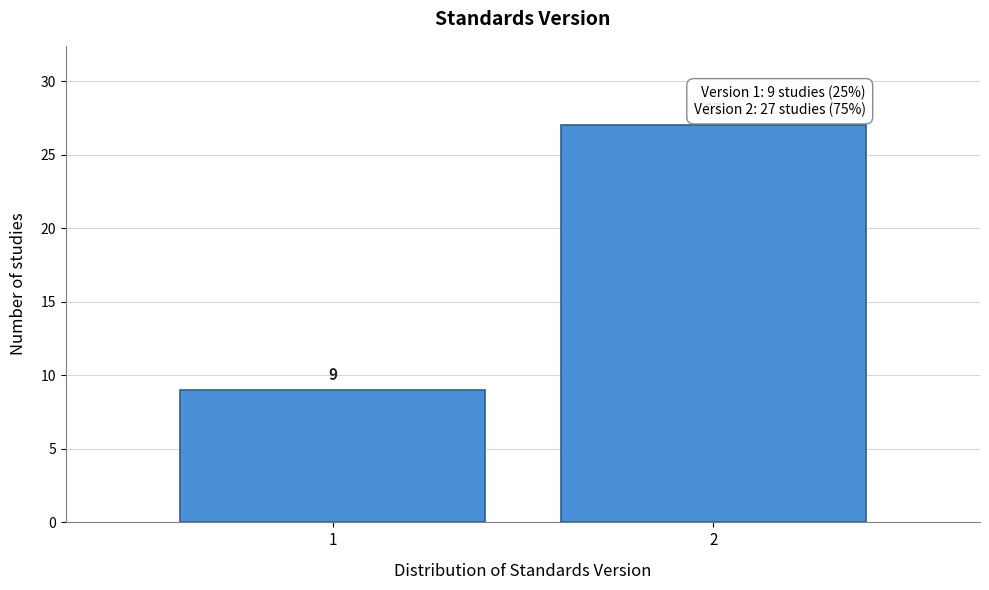

Reading left to right, extract all data points from this chart.

1=9	2=27